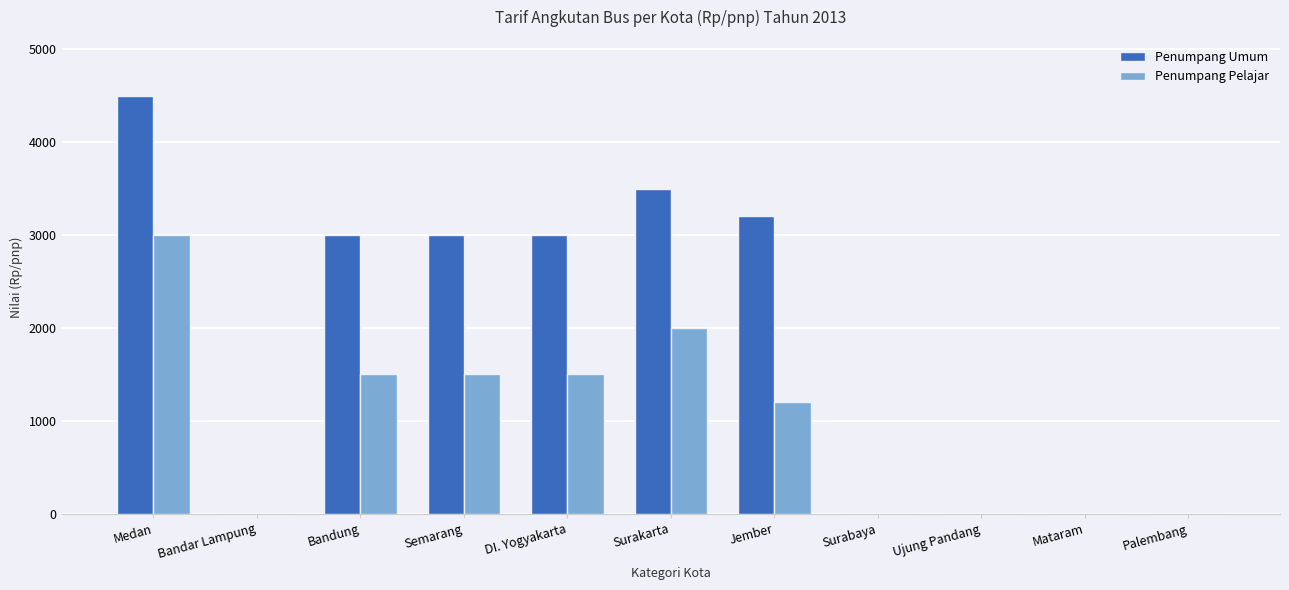

How many data points does each series have?

11